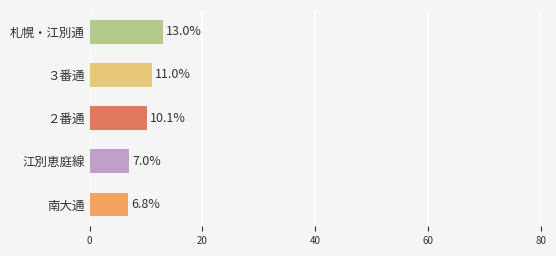

What is the difference between the second highest and minimum values?

4.2